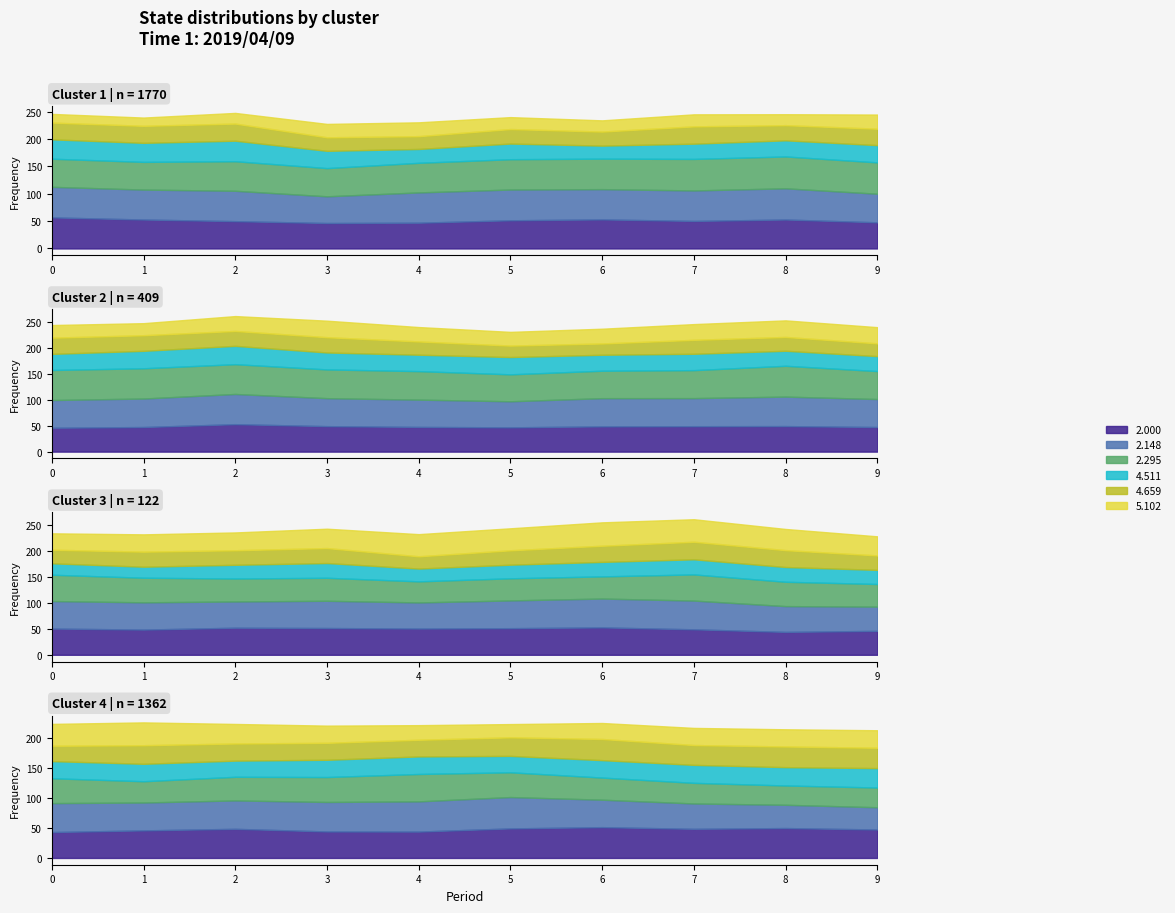

True or false: 5.102 and 2.000 cross at least once.

False